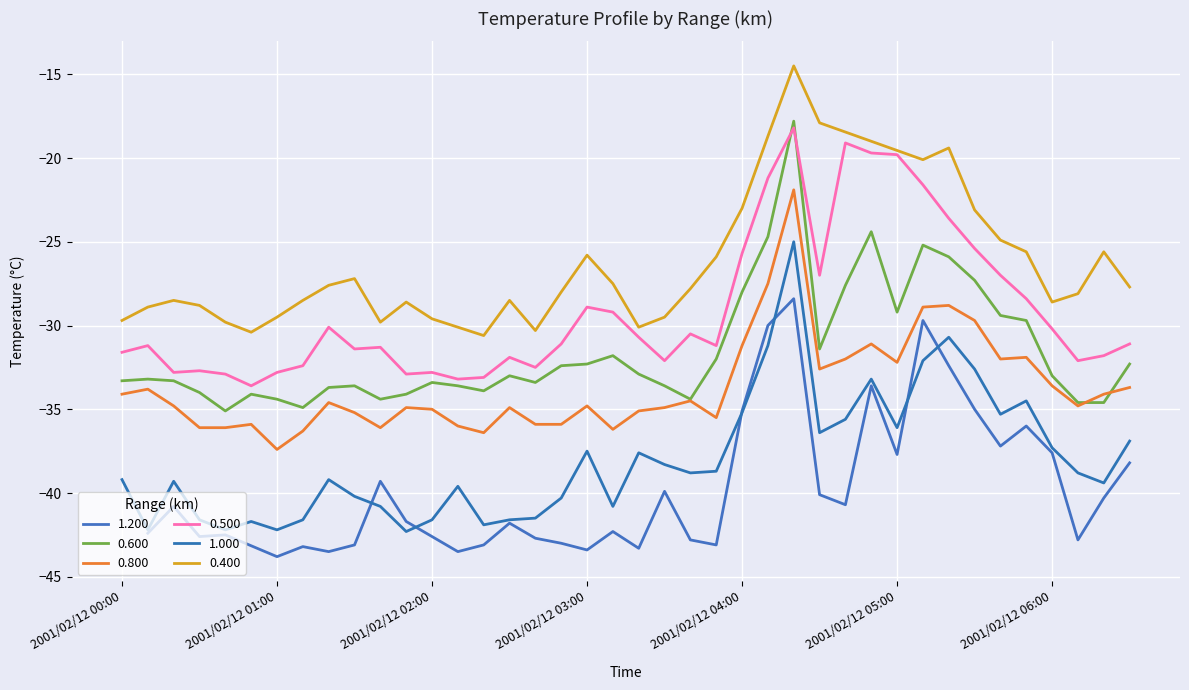

Is it true that 0.800 equals -34.1 at 2001/02/12 06:20?

True